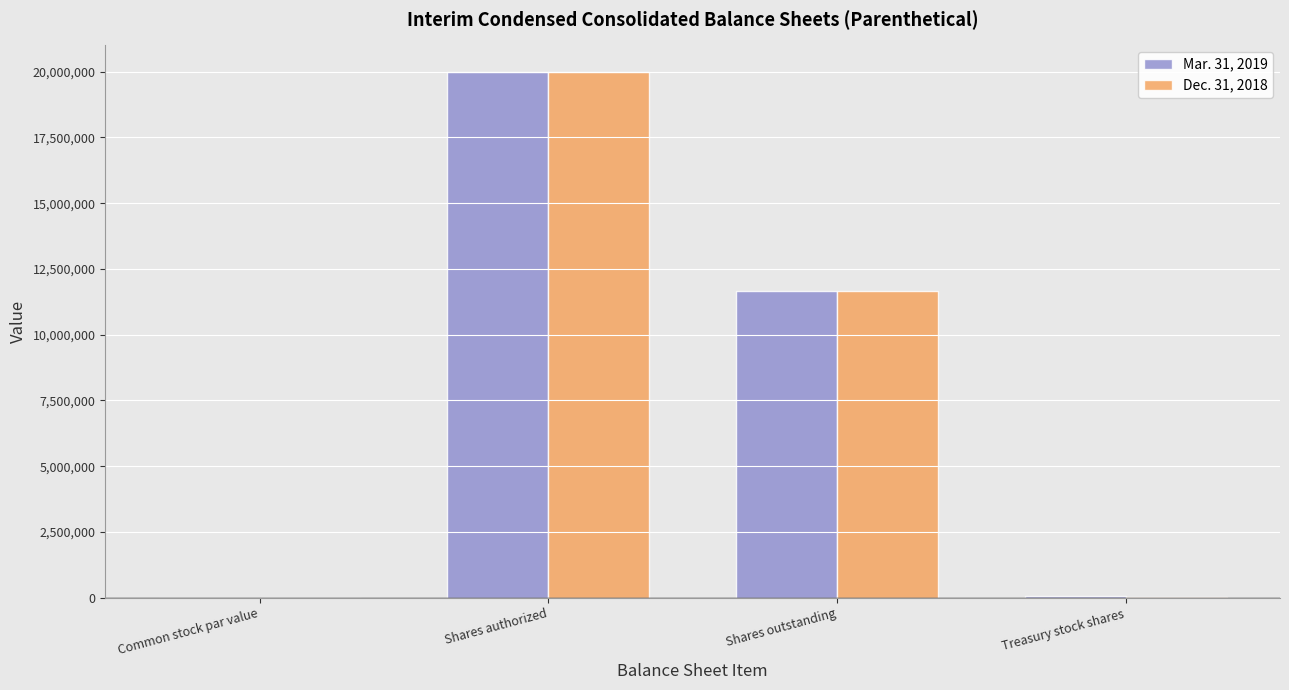

What is the maximum value for Dec. 31, 2018?

20000000.0